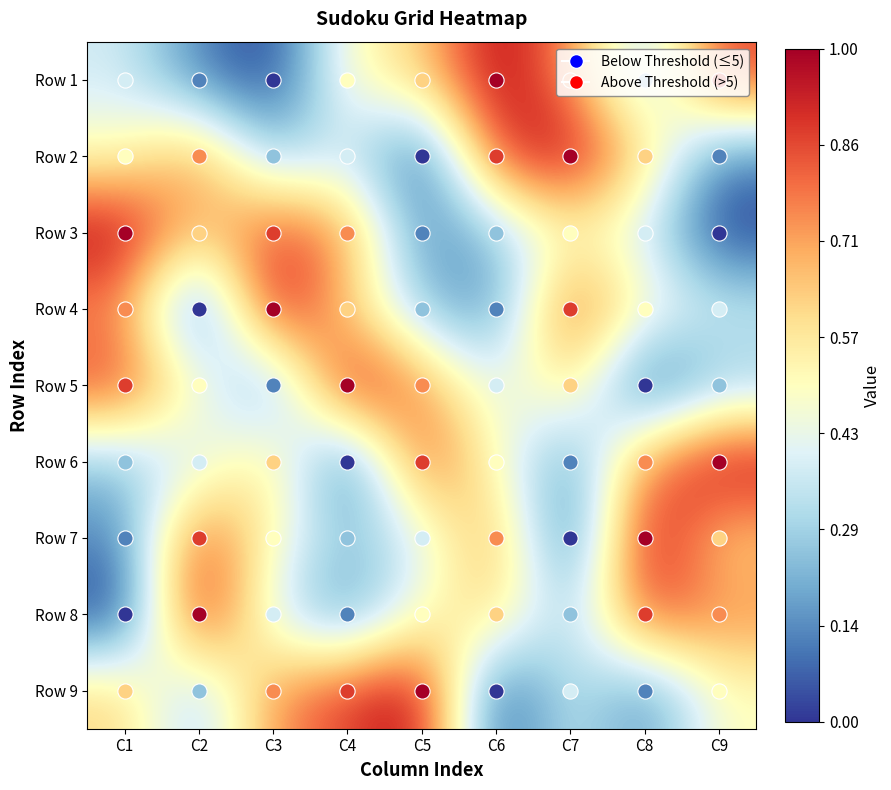

What is the total value across all series at C1?

45